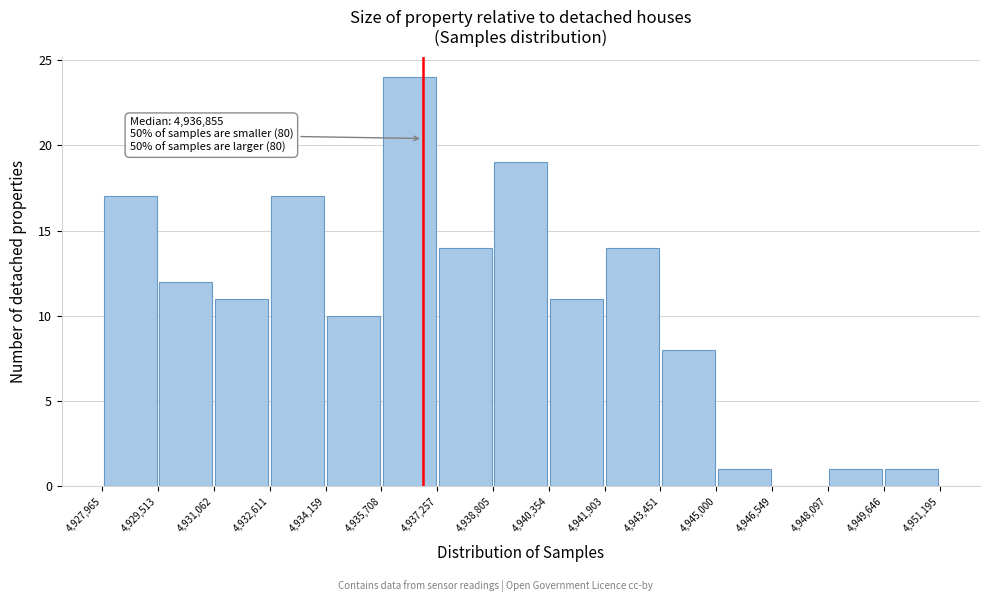

Over which range of the x-axis is the bar tallest?

4,935,708 to 4,937,257